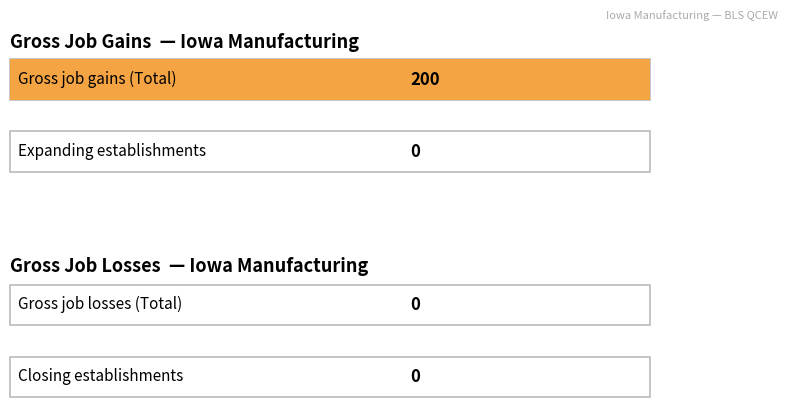

What is the lowest value of the Gross job gains series?

200